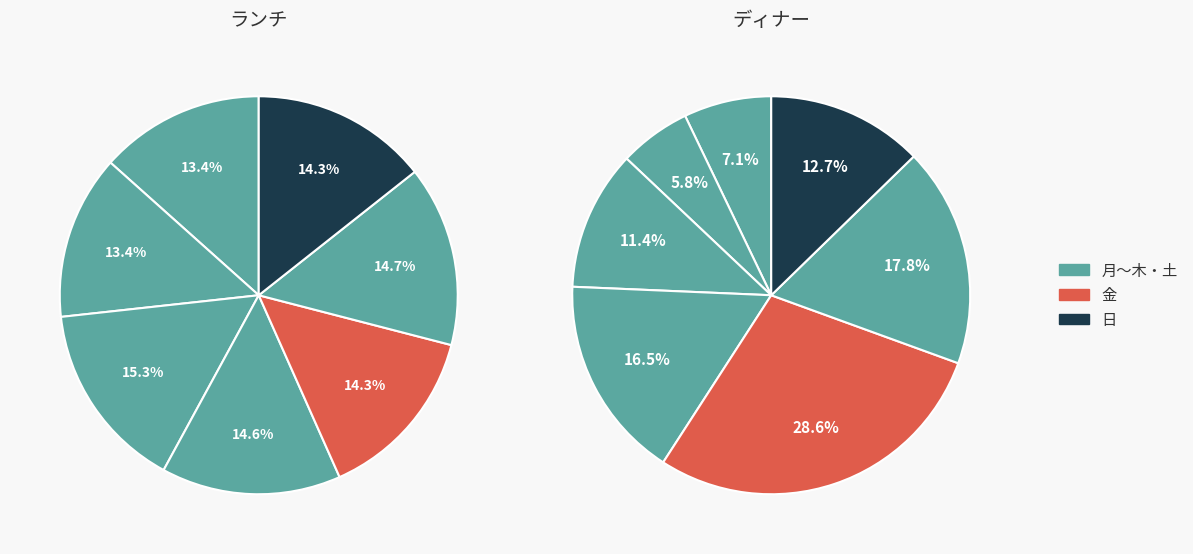

Between 木 and 月, which is larger?

木